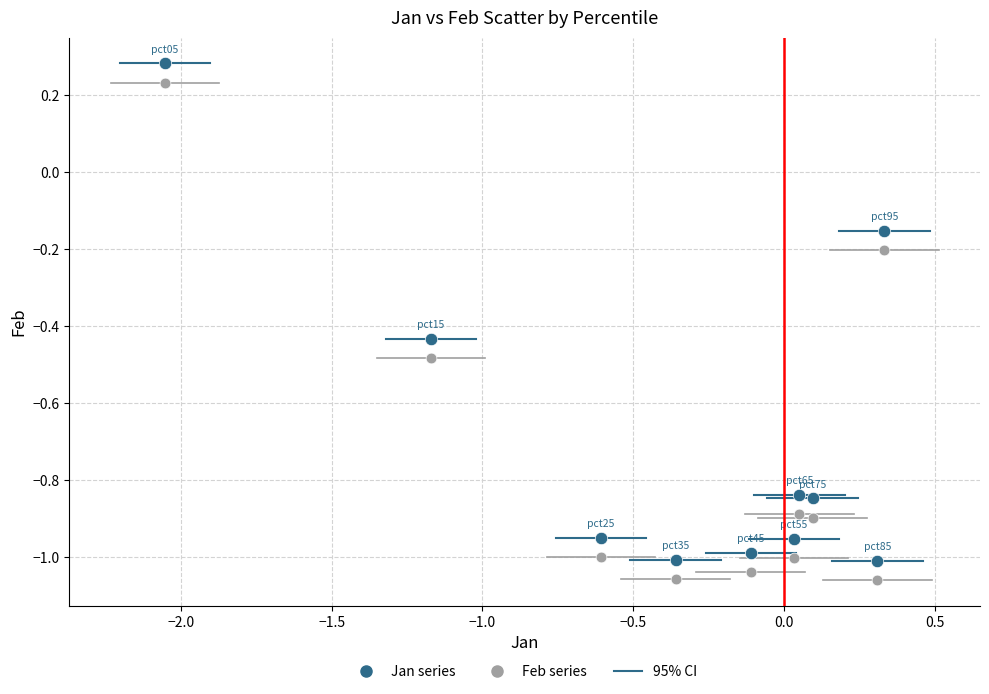

Across all data points, what is the range of Y values (max minus min)?

1.3